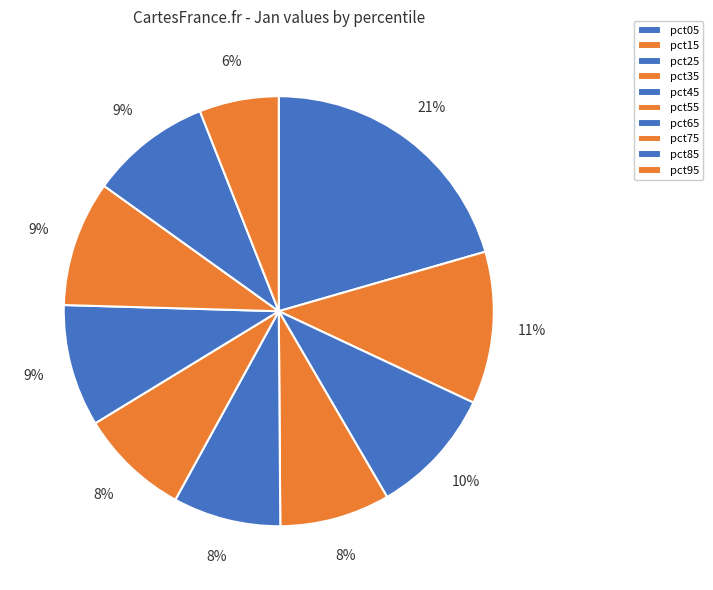

Is there any slice that represents more than half of the pie?

No